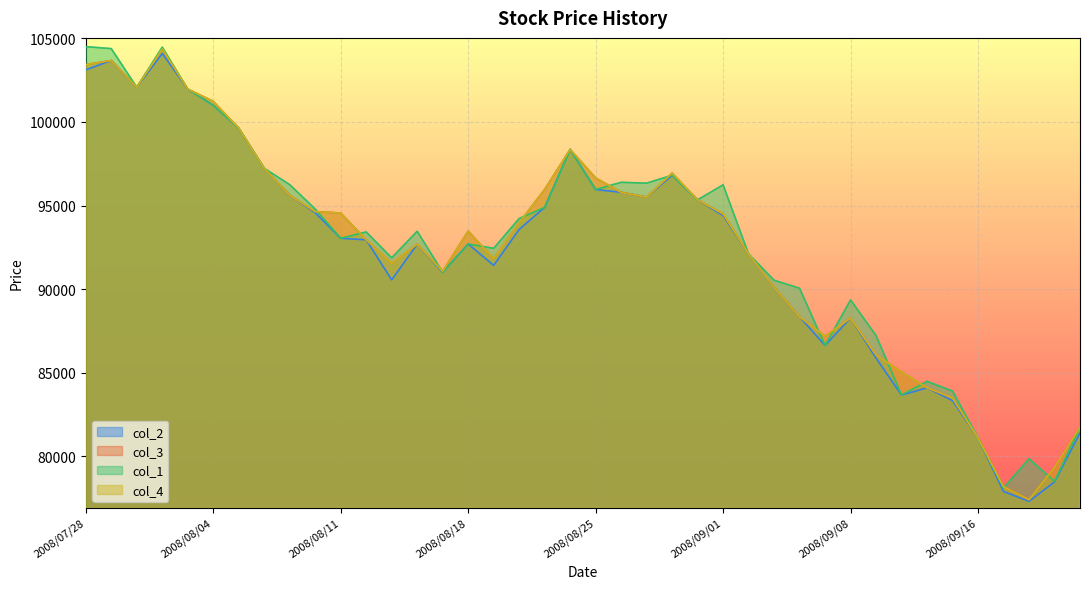

Is the value of col_2 at 2008/08/19 greater than the value of col_1 at 2008/09/18?

Yes